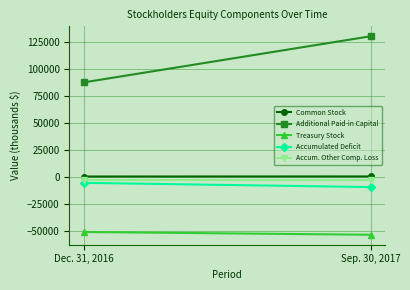

What is the approximate value of Additional Paid-in Capital at Dec. 31, 2016, to the nearest 50?

87500